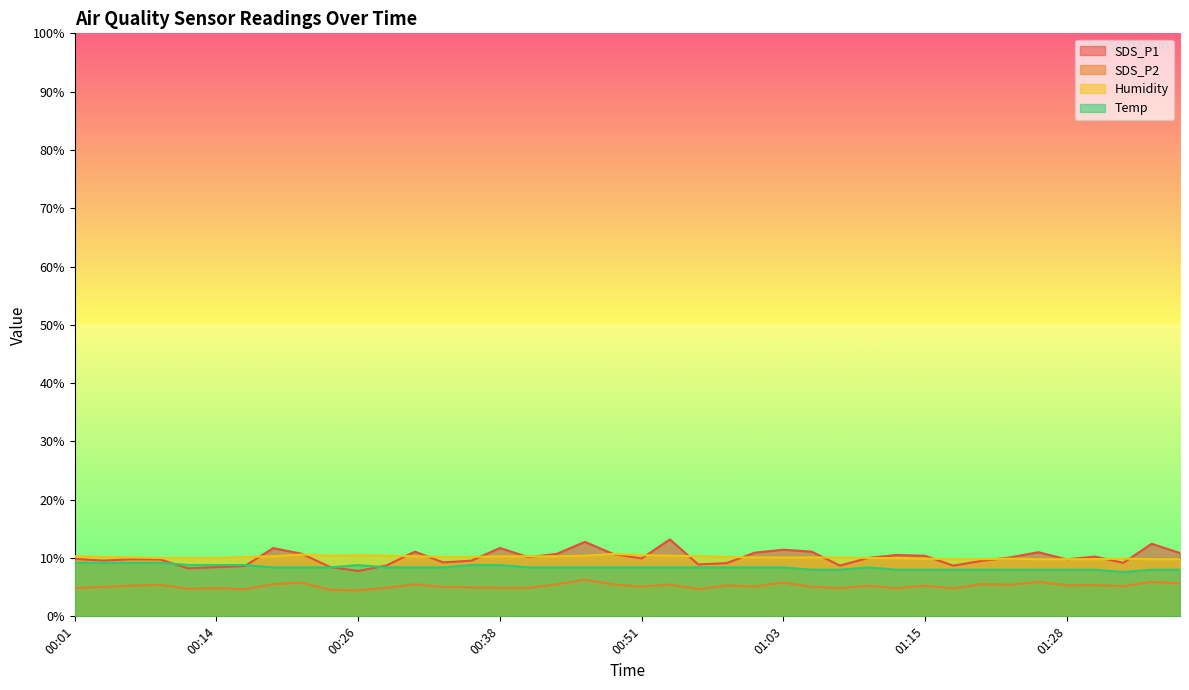

At which category does SDS_P2 reach its first local valley?

00:11